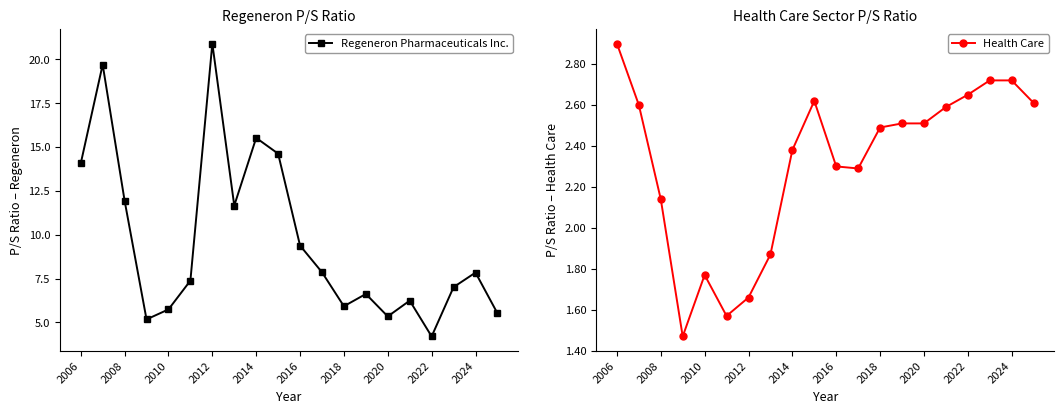

At which label does Regeneron Pharmaceuticals Inc. first exceed 7?

2006